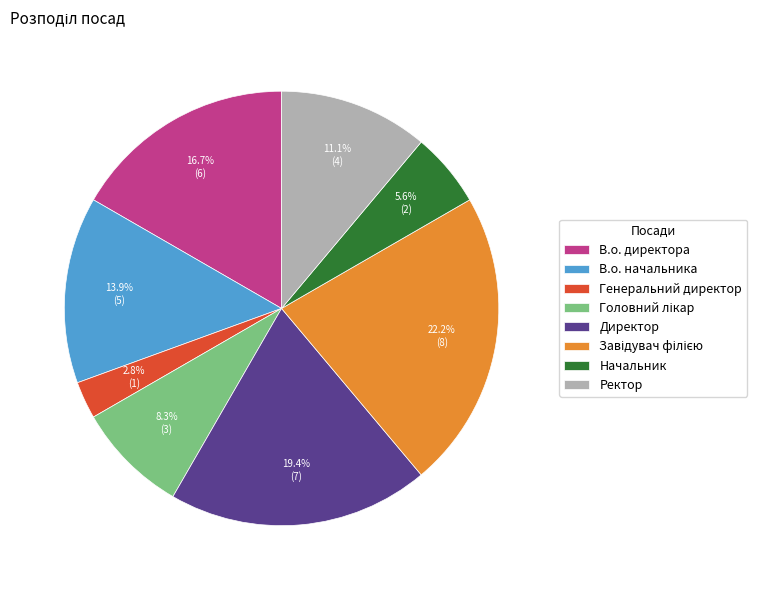

Does В.о. директора account for over 50% of the chart?

No